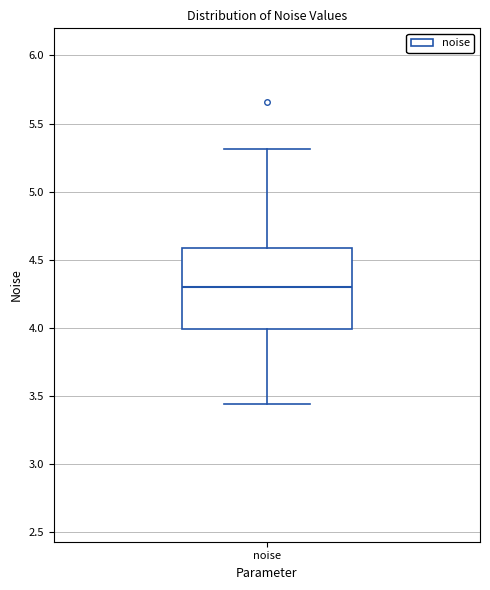

Where is the upper edge of the box for noise on the y-axis? The values are not printed on the chart, so give them approximately, as read against the axis.

4.60